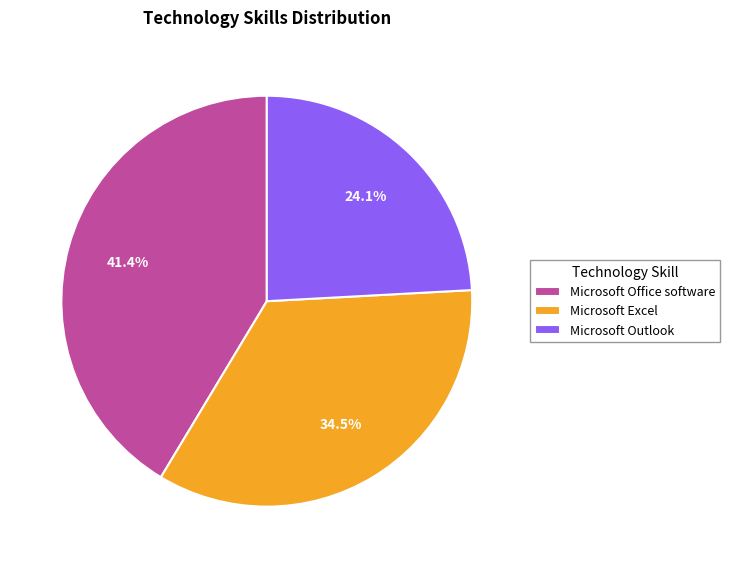

What is the ratio of the value at Microsoft Excel to the value at Microsoft Office software?

0.8